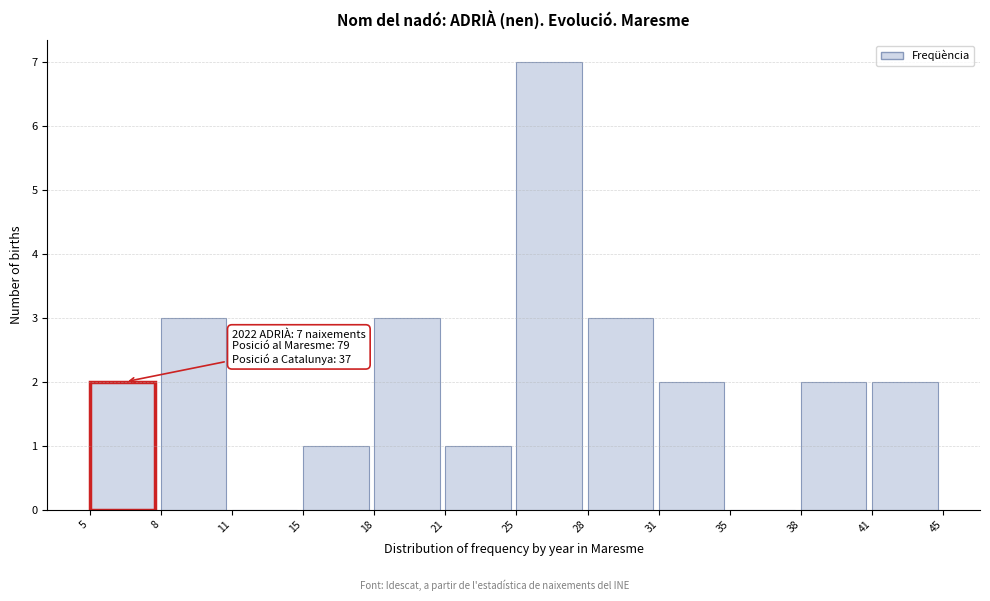

Reading left to right, extract all data points from this chart.

5=2	8=3	11=0	15=1	18=3	21=1	25=7	28=3	31=2	35=0	38=2	41=2